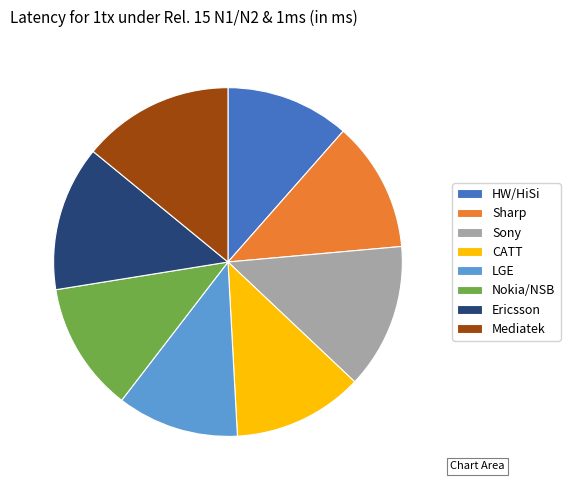

Count the number of slices in the pie.

8